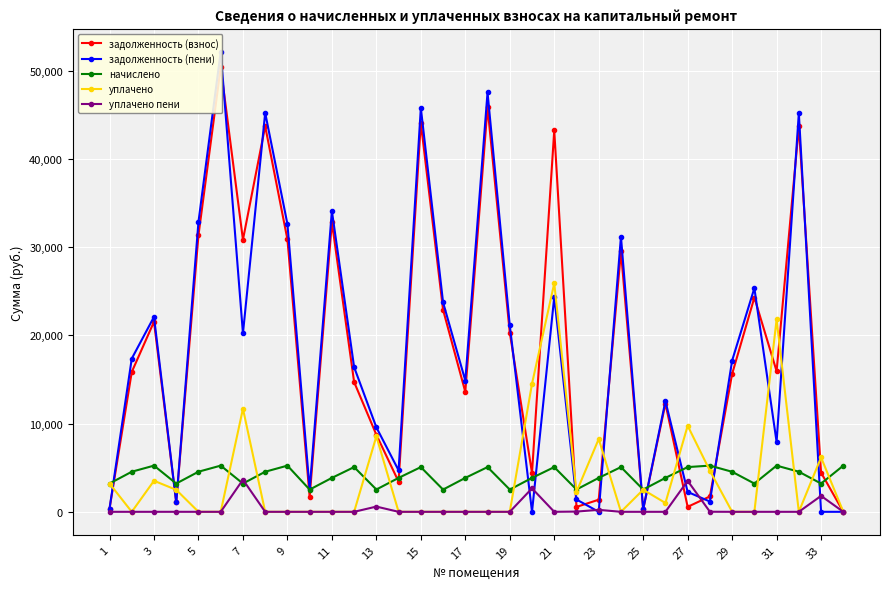

How many interior local peaks does the задолженность (взнос) series have?

11